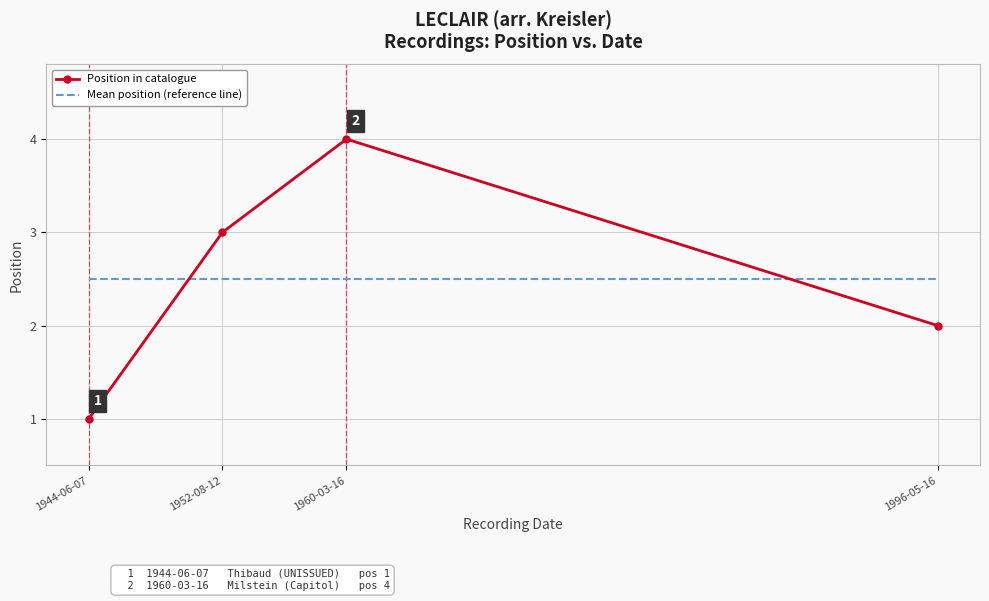

What is the difference between the second highest and minimum values in the Position in catalogue series?

2.0